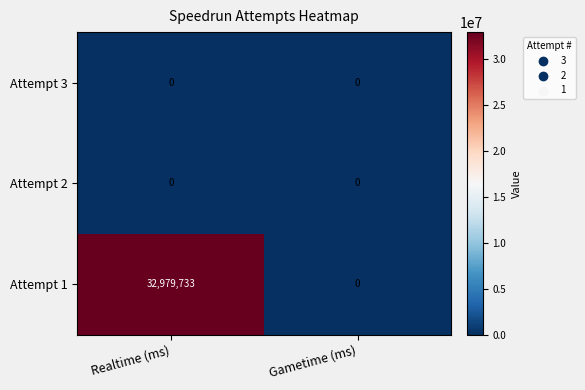

At which category is the sum across all series the highest?

Realtime (ms)